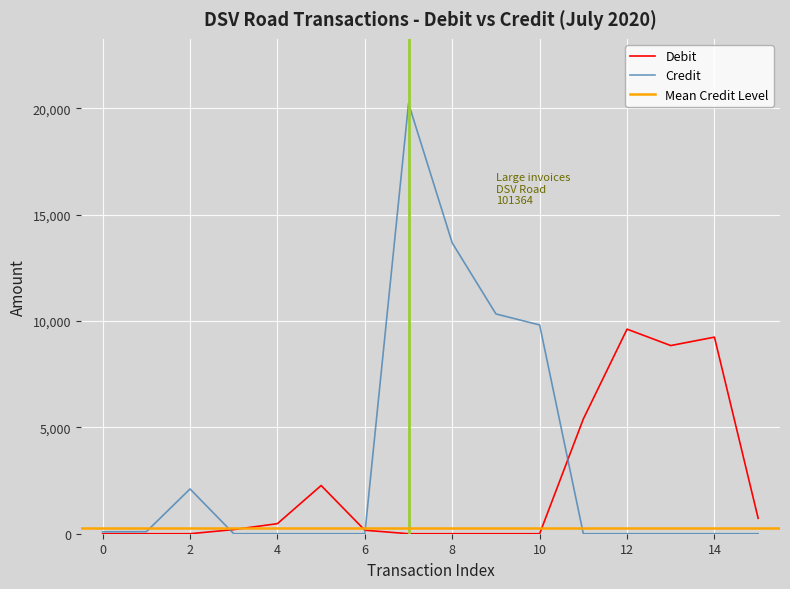

Where is the first local maximum for Credit?

2